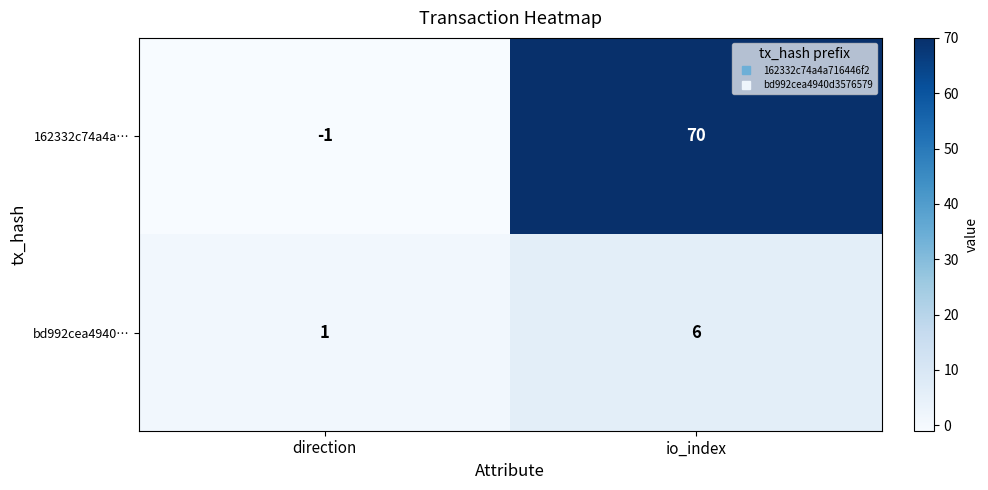

What is the smallest value displayed?

-1